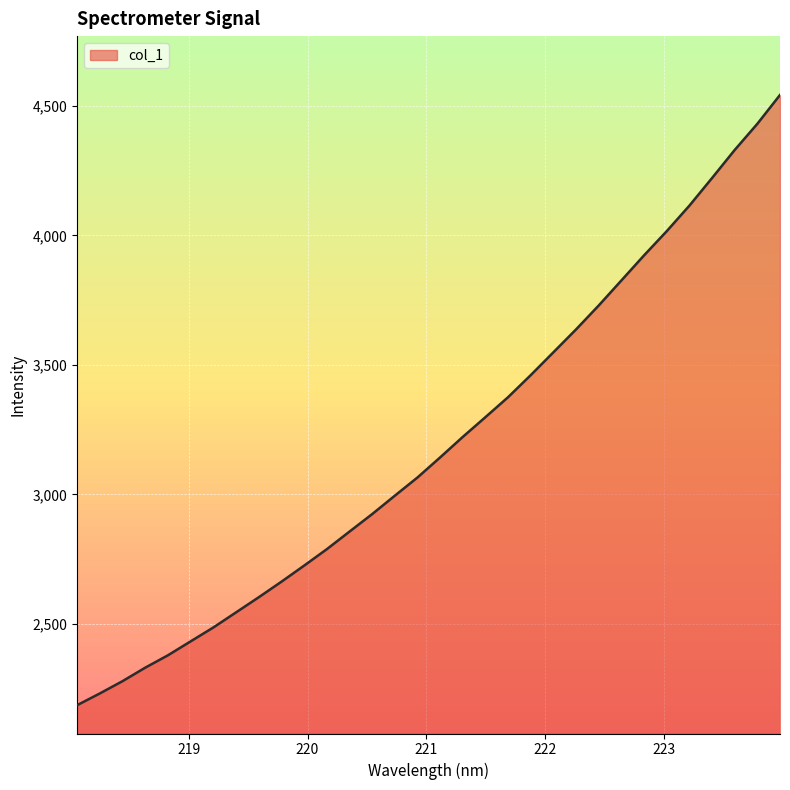

True or false: the data has more than 0 interior local peaks.

False